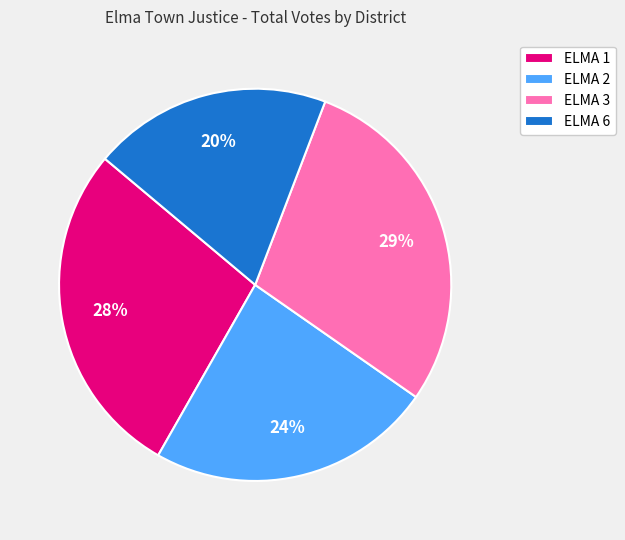

How many segments does this pie chart have?

4